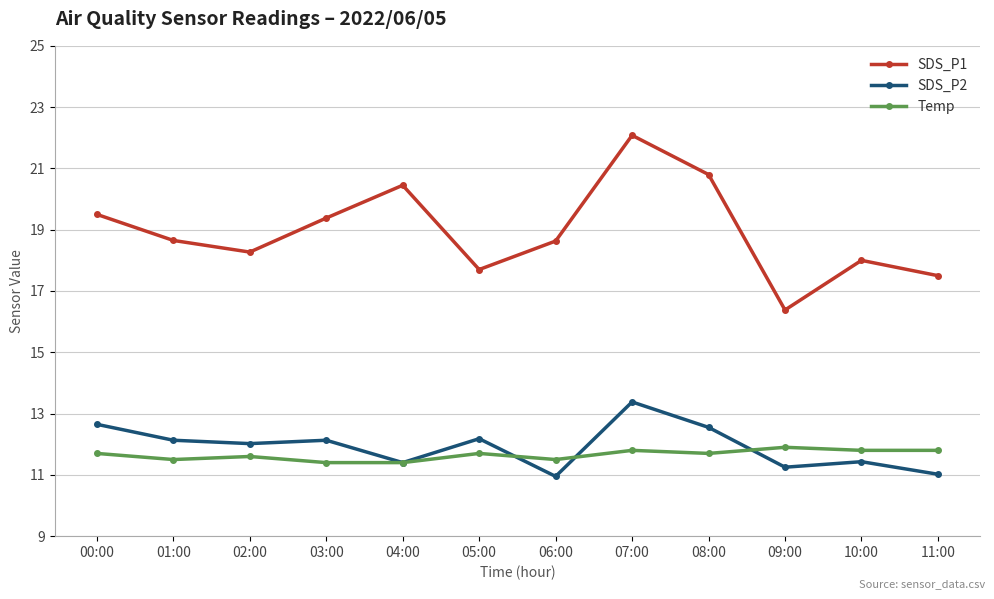

The SDS_P1 series shows 6.1 at 07:00. True or false?

False